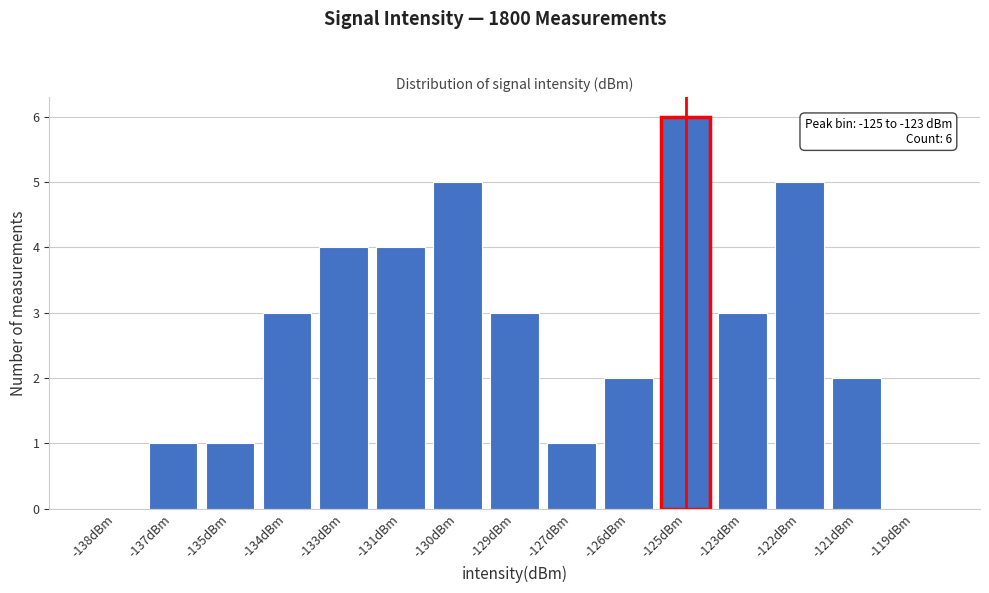

Reading right to left, what are all the values shown in this chart?

-119dBm=0	-121dBm=2	-122dBm=5	-123dBm=3	-125dBm=6	-126dBm=2	-127dBm=1	-129dBm=3	-130dBm=5	-131dBm=4	-133dBm=4	-134dBm=3	-135dBm=1	-137dBm=1	-138dBm=0